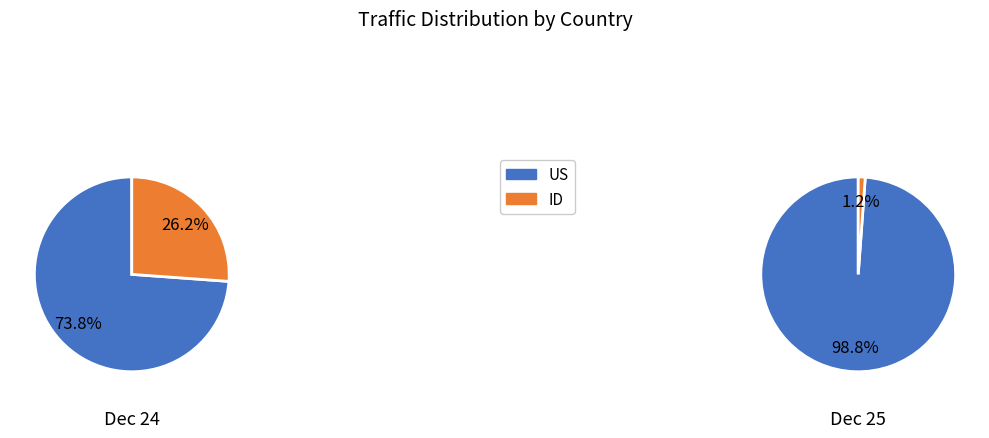

What is the largest slice in the pie chart?

US